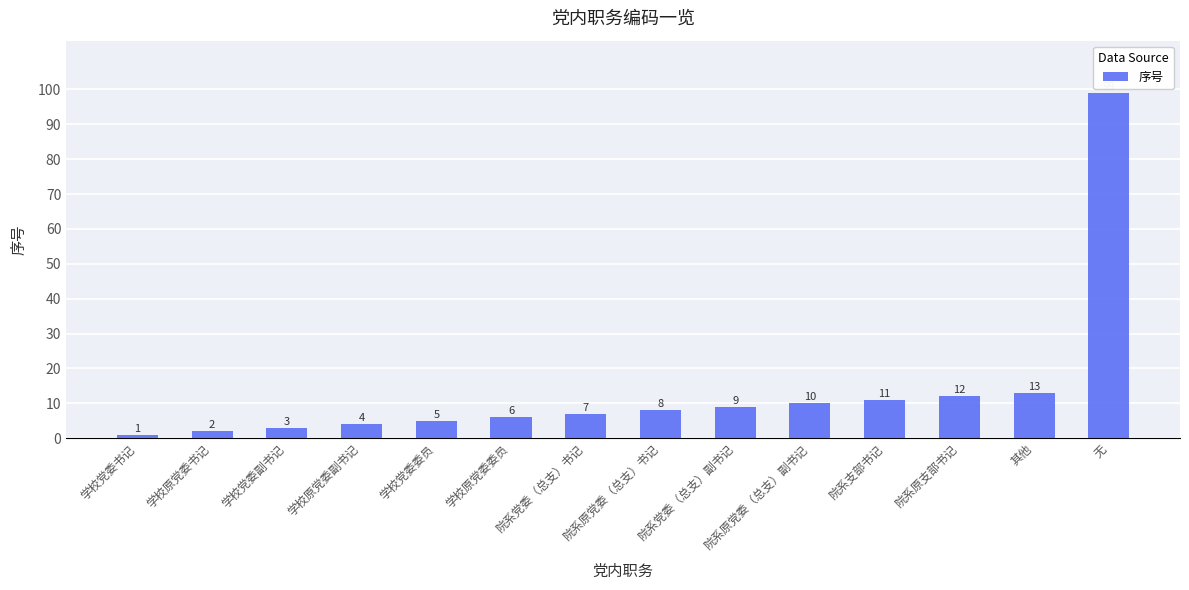

What is the difference between the second highest and second lowest values?

11